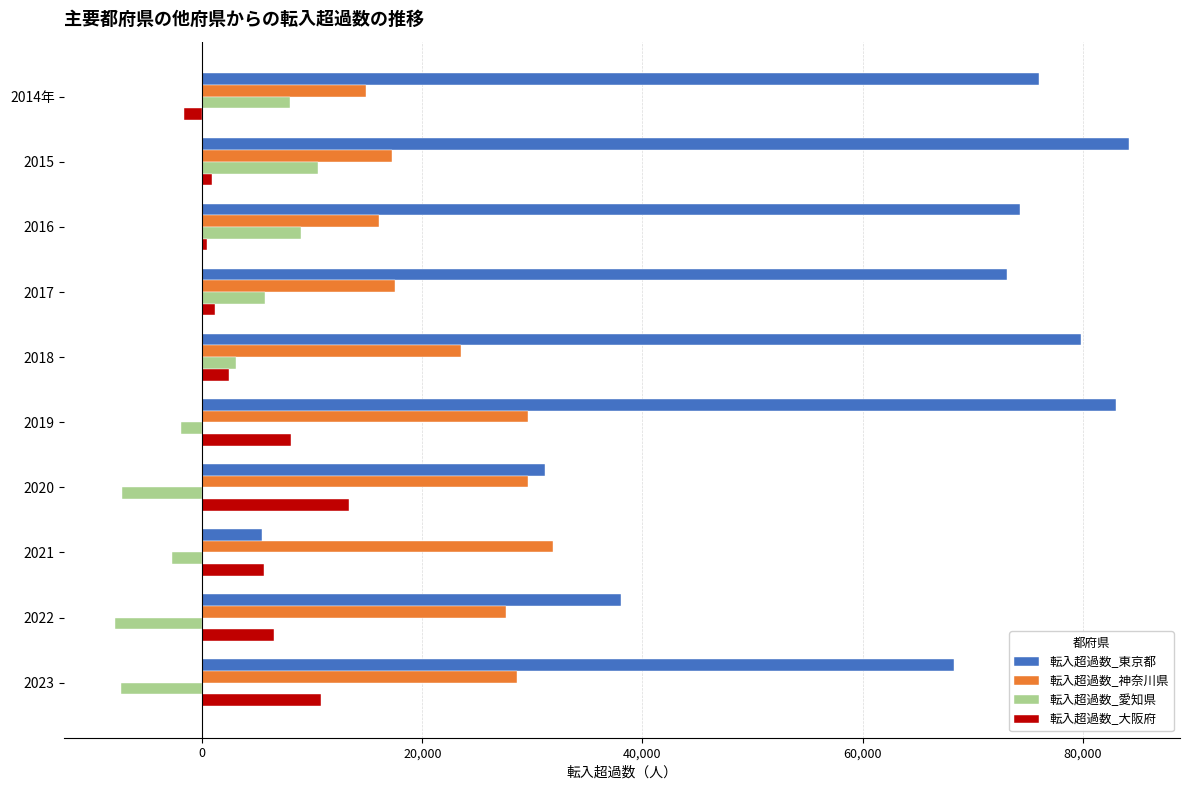

Which series has the largest total across all categories?

転入超過数_東京都